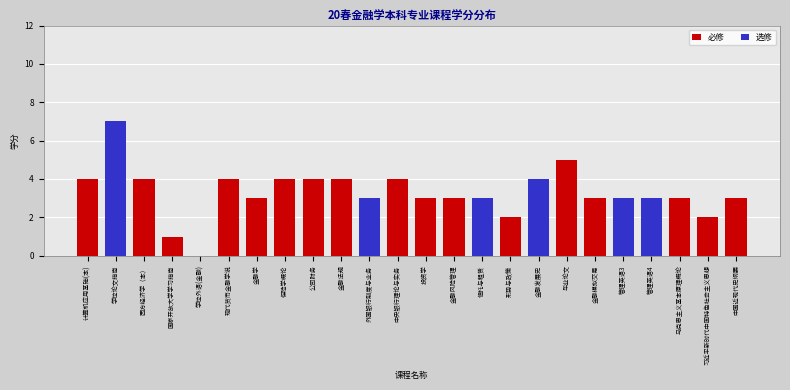

What is the highest value of the 必修 series?

5